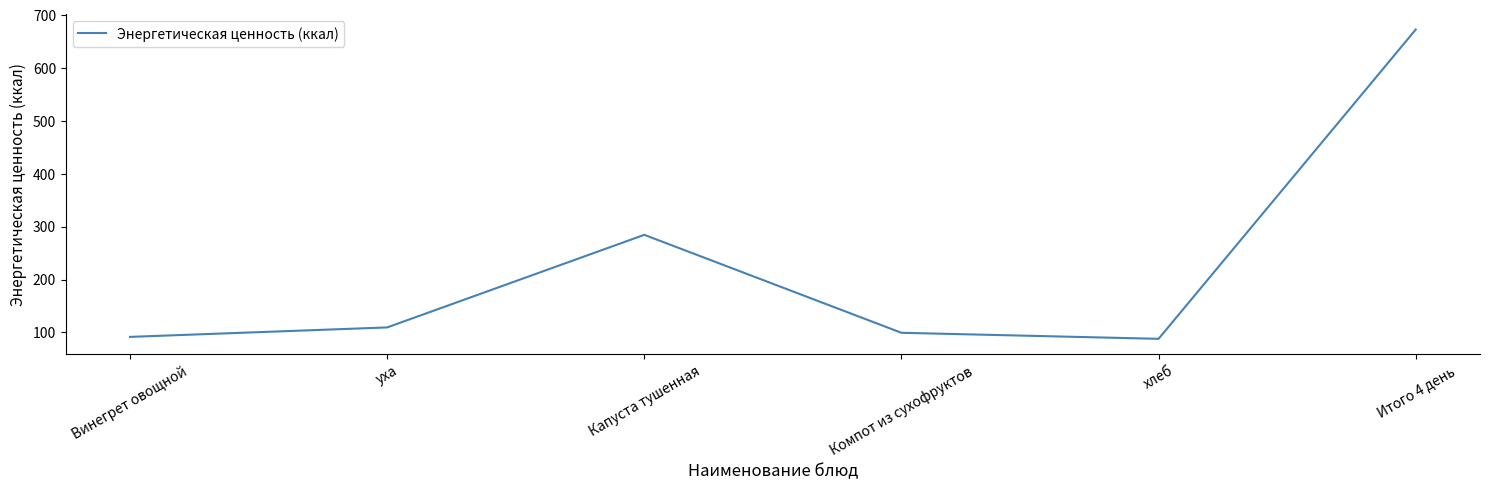

What is the minimum value shown in the chart?

87.9